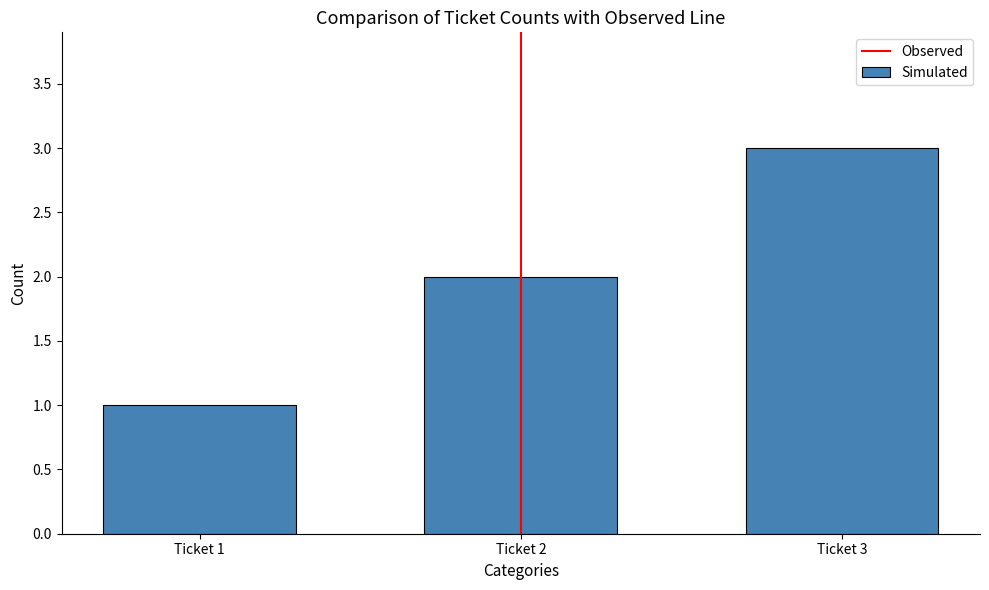

Reading left to right, what are all the values shown in this chart?

Ticket 1=1	Ticket 2=2	Ticket 3=3